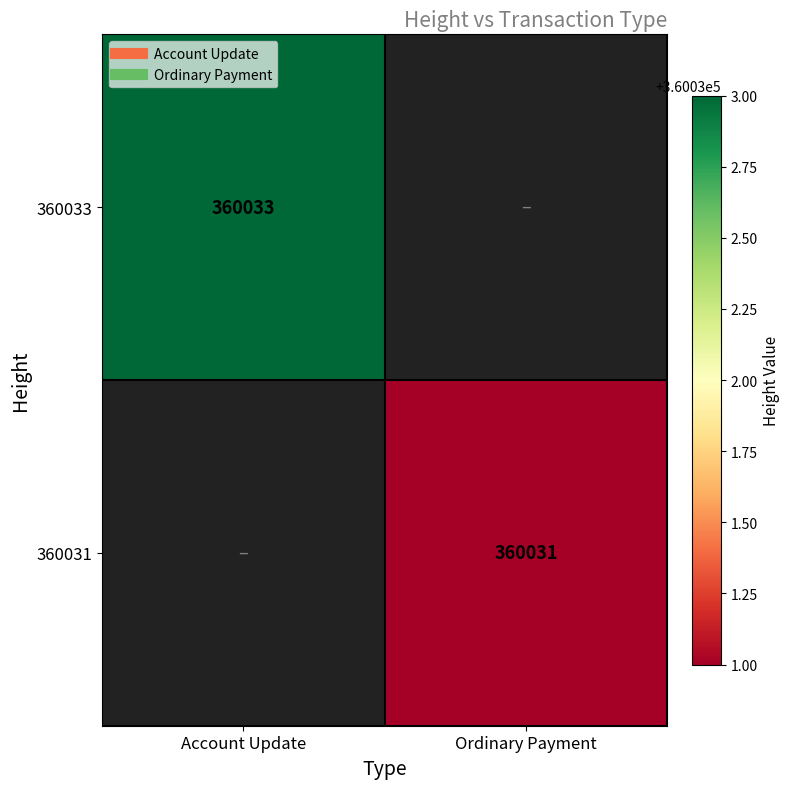

The value of 360033 at Account Update is 491152.5. True or false?

False